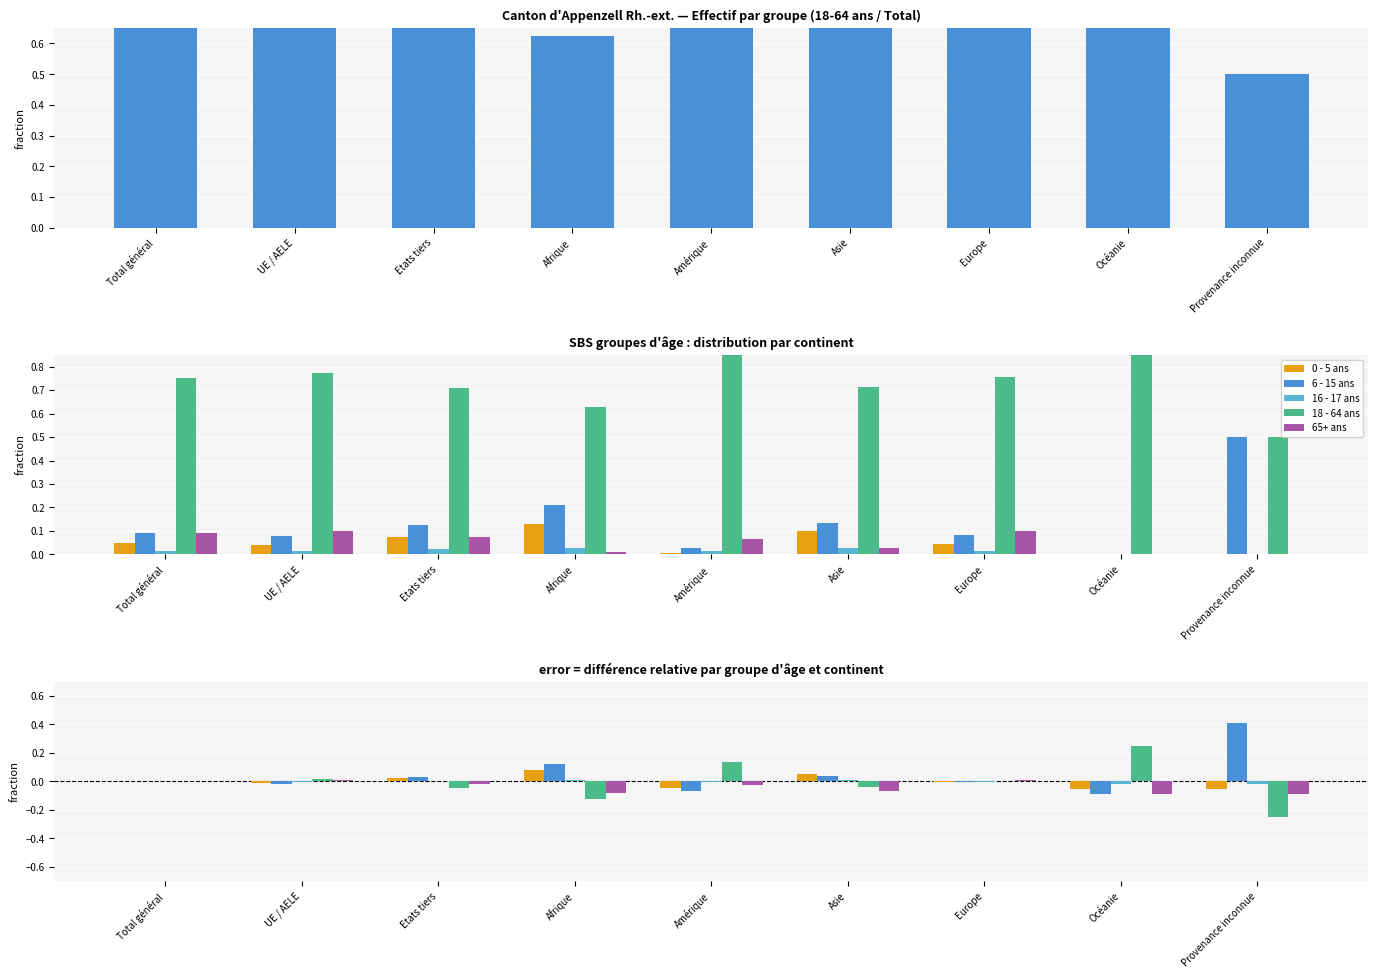

Which series has the largest total across all categories?

6 - 15 ans